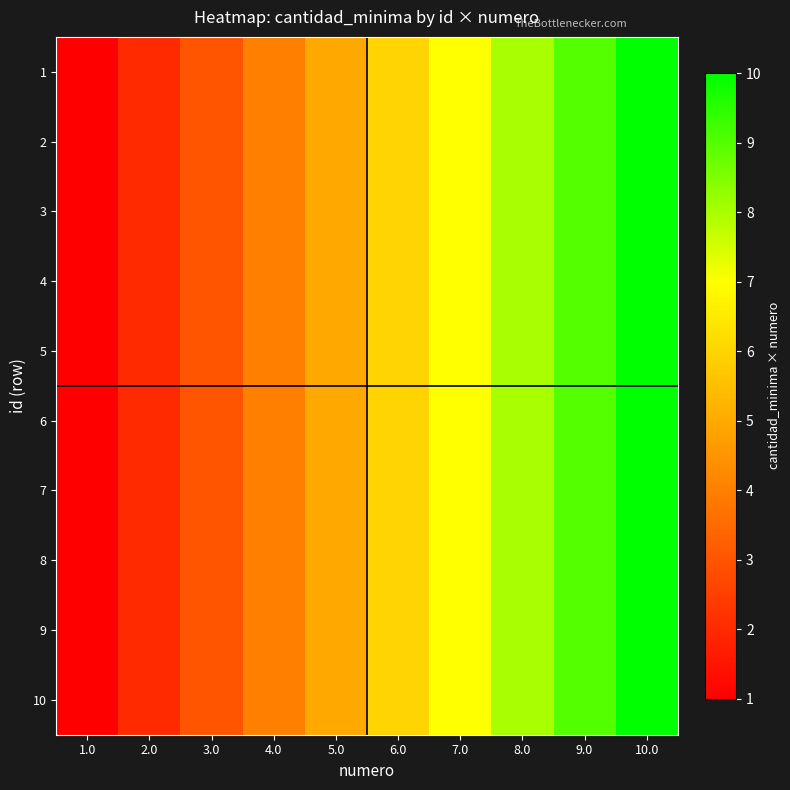

At how many categories does at least one series exceed 6?

4